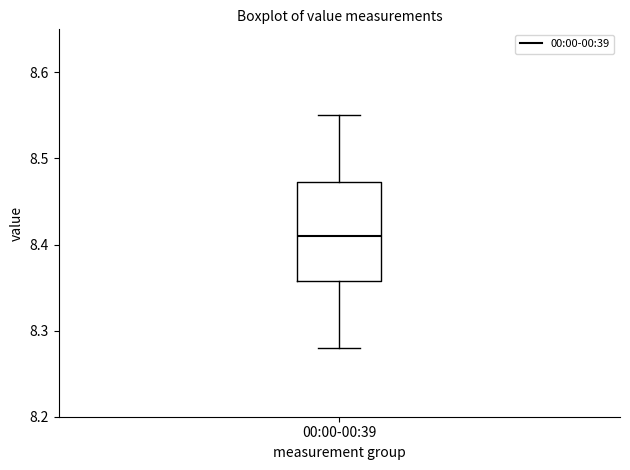

Where does the median line of the box for 00:00-00:39 sit on the y-axis? The values are not printed on the chart, so give them approximately, as read against the axis.

8.41